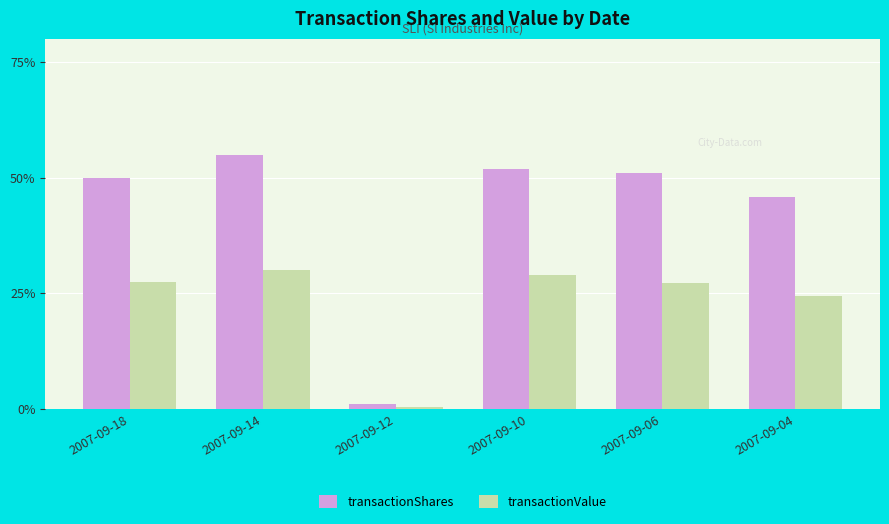

What is the minimum value shown in the chart?

0.6